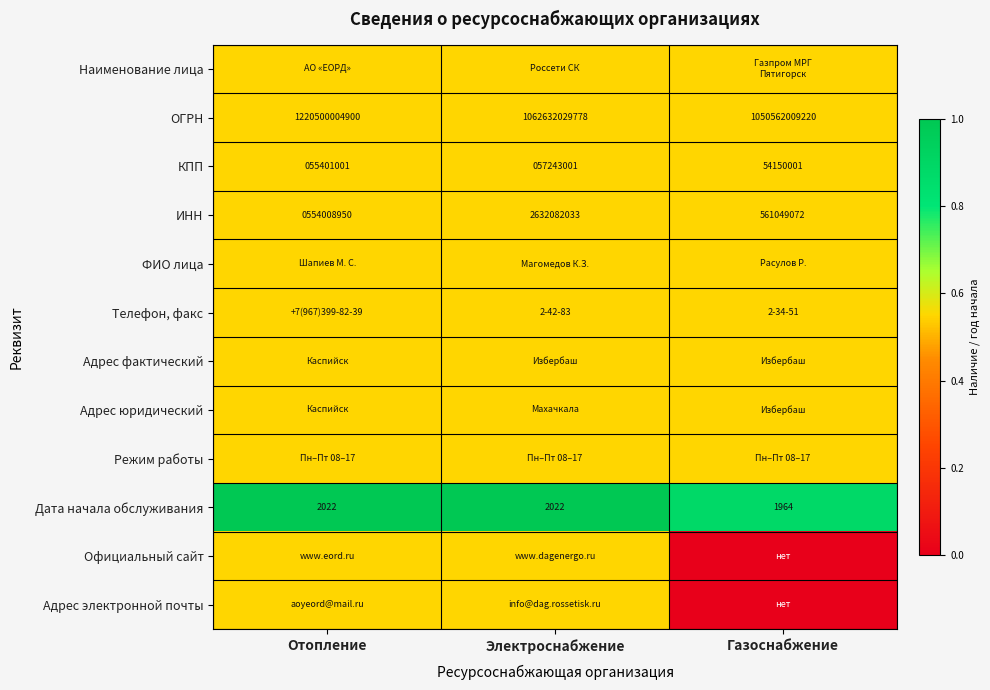

What is the total value across all series at Газоснабжение?

5.8